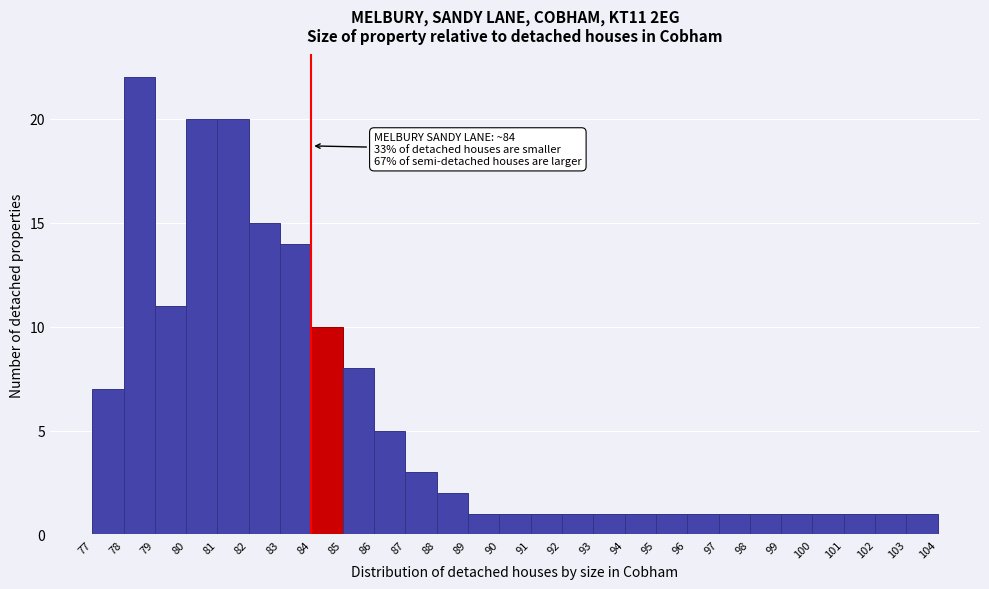

Over which range of the x-axis is the bar tallest?

78 to 79